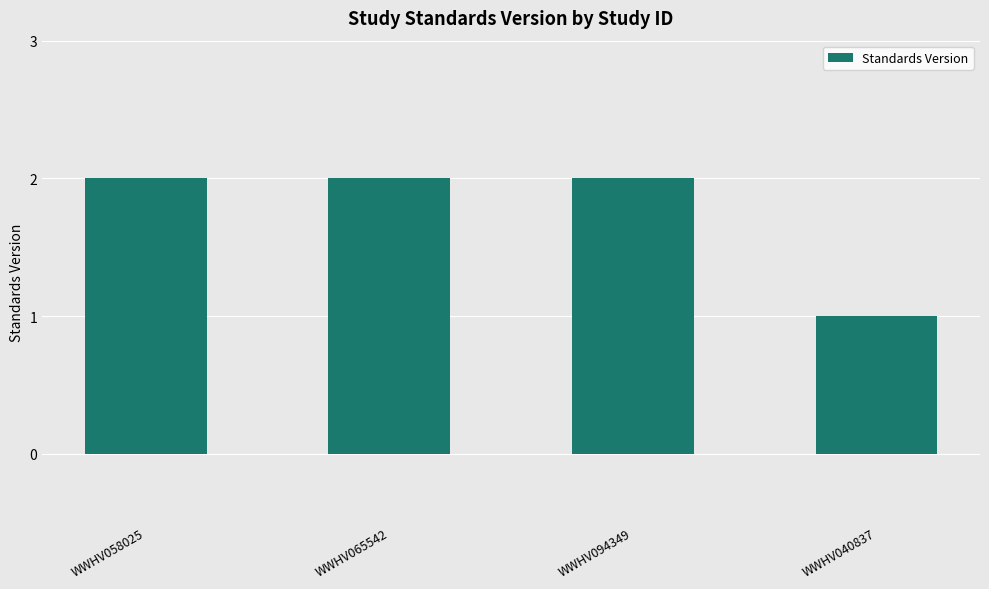

What is the ratio of the value at WWHV040837 to the value at WWHV094349?

0.5